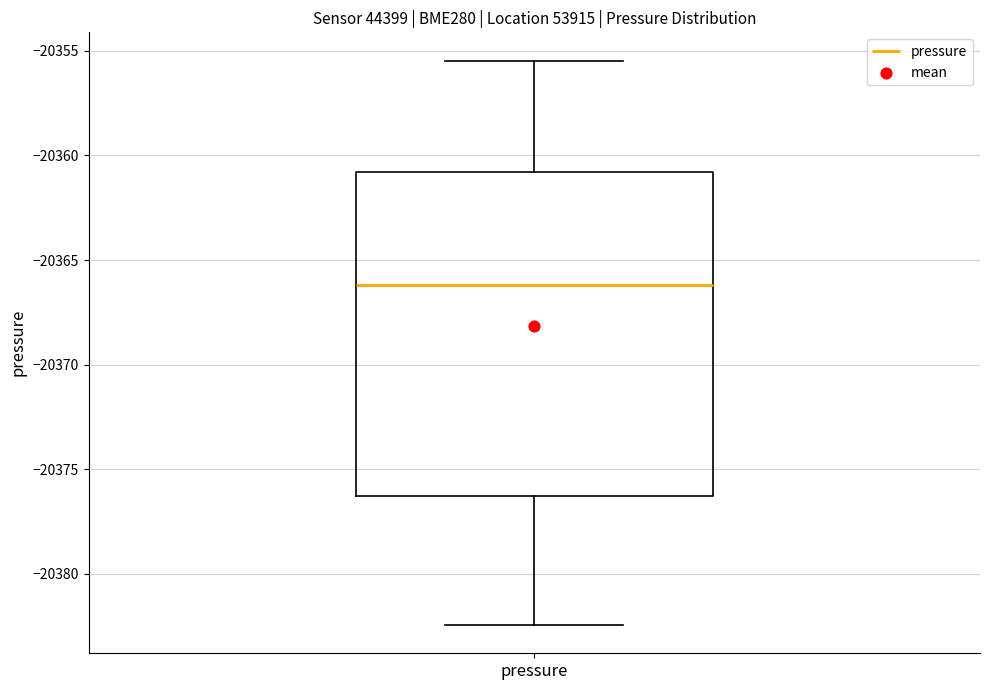

Read this box plot against the y-axis: the position of the median line, the range covered by the box, and the ends of both whiskers. The values are not printed on the chart, so give them approximately, as read against the axis.

median -20366.0, box -20376.5 to -20361.0, whiskers -20382.5 to -20355.5